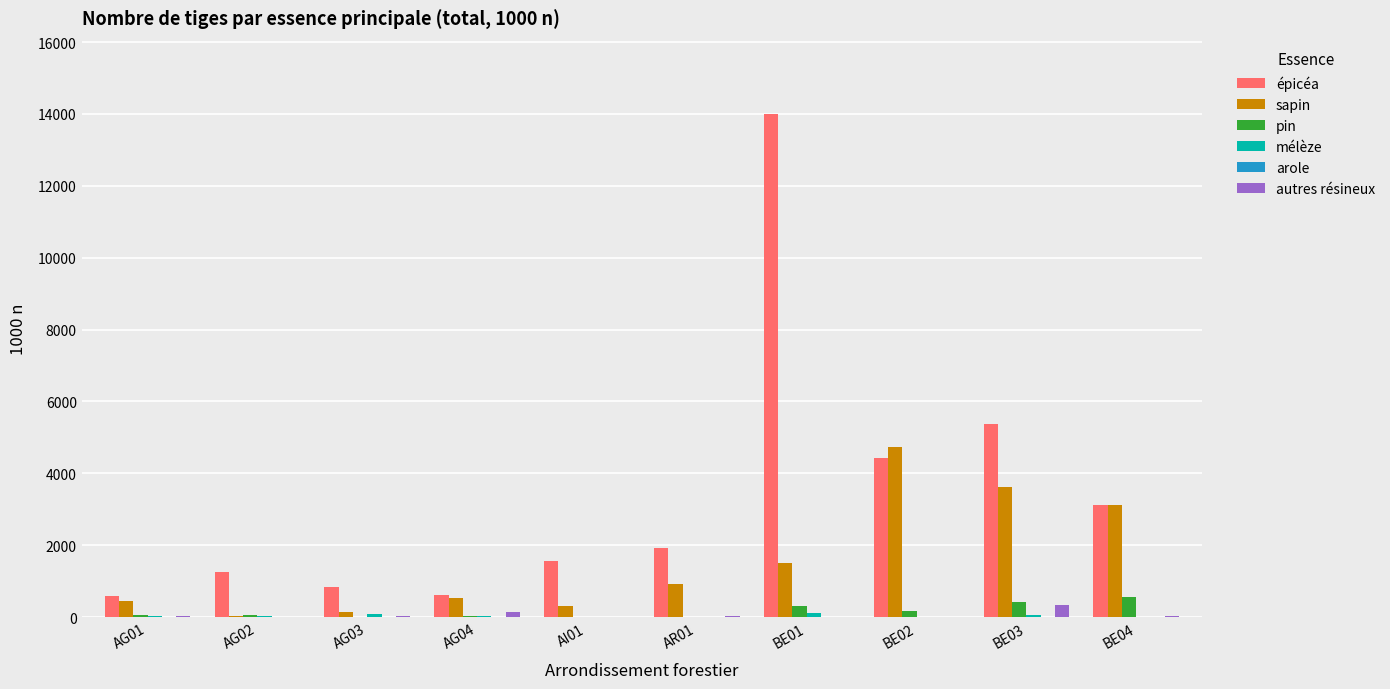

At which category does the chart reach its peak across all series?

BE01